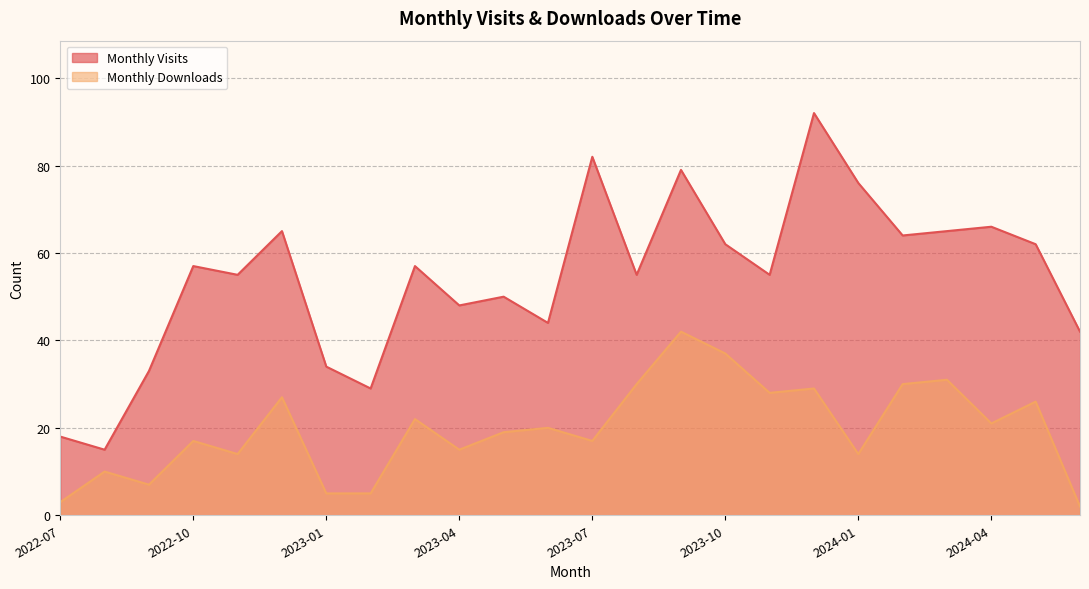

What position from the right is 2024-06?

1